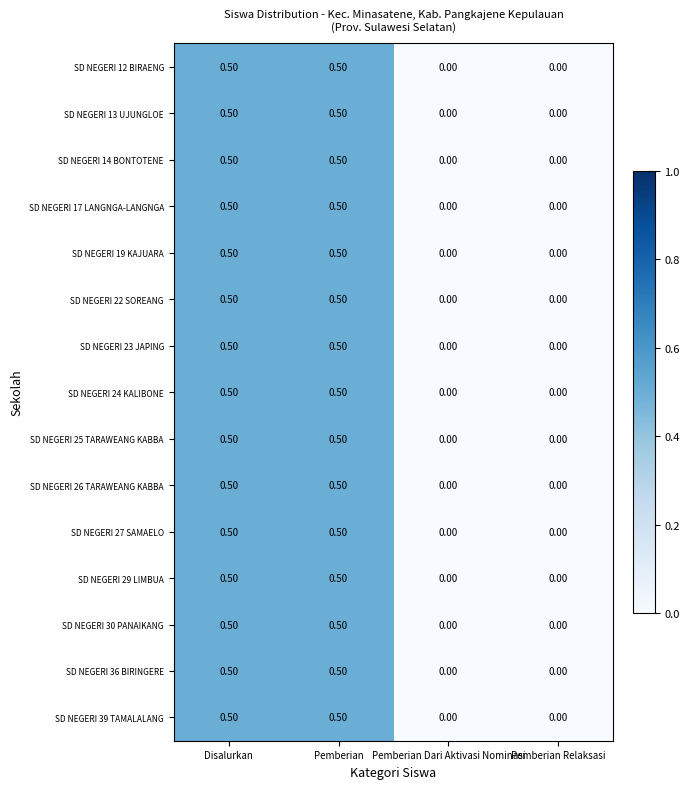

What is the total value across all series at Disalurkan?

7.5